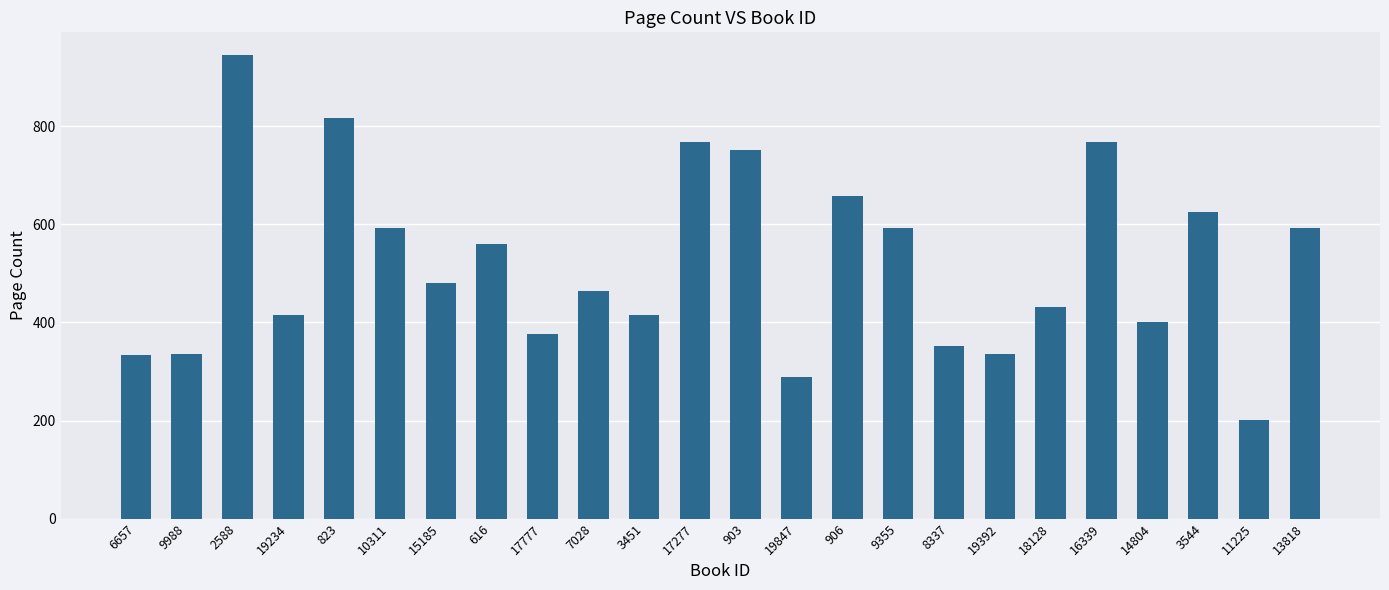

The chart shows a value of 657 at 906. True or false?

True